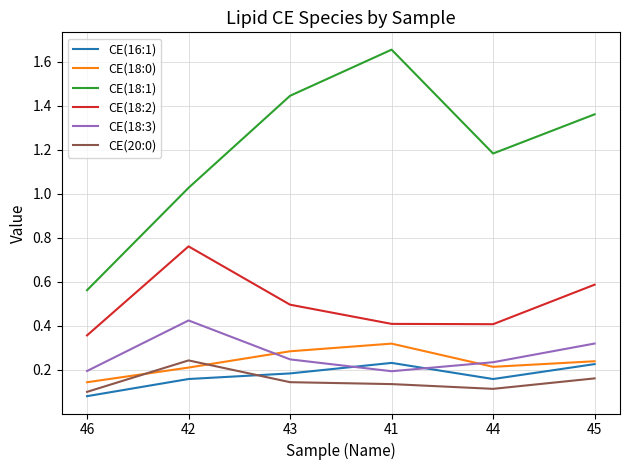

What are all the series names shown in the legend?

CE(16:1), CE(18:0), CE(18:1), CE(18:2), CE(18:3), CE(20:0)